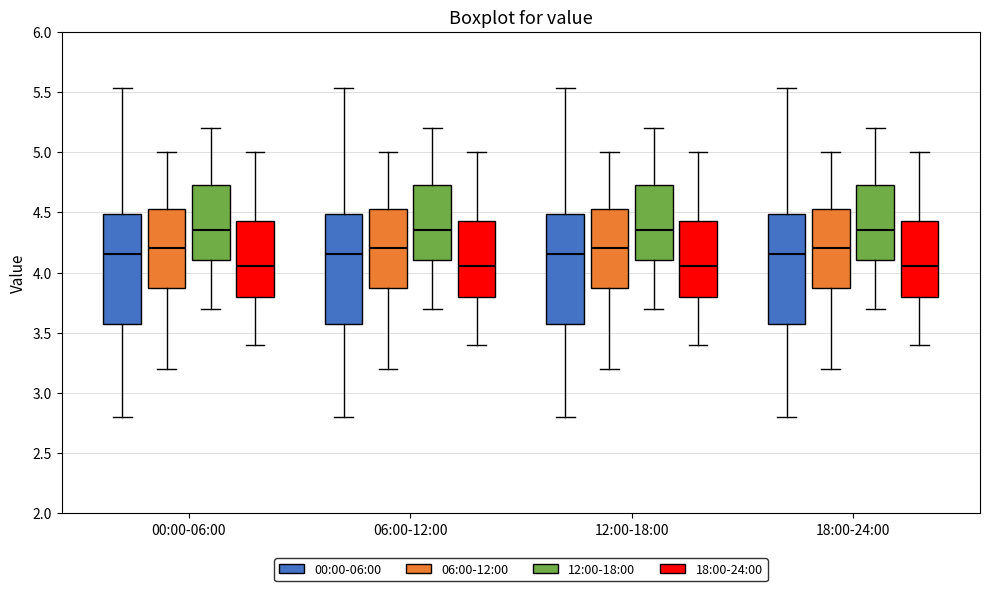

Where is the lower edge of the box for 18:00-24:00 (12:00-18:00) on the y-axis? The values are not printed on the chart, so give them approximately, as read against the axis.

4.10